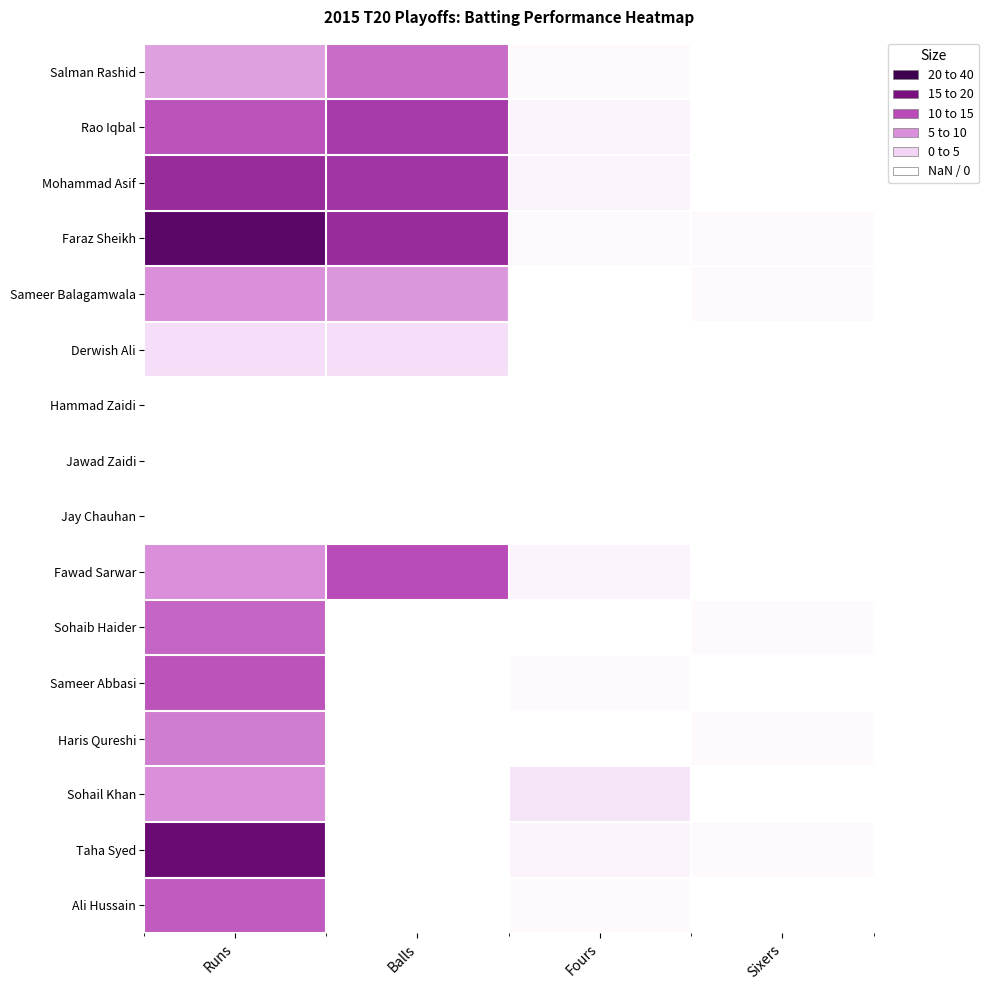

What is the maximum value shown in the chart?

36